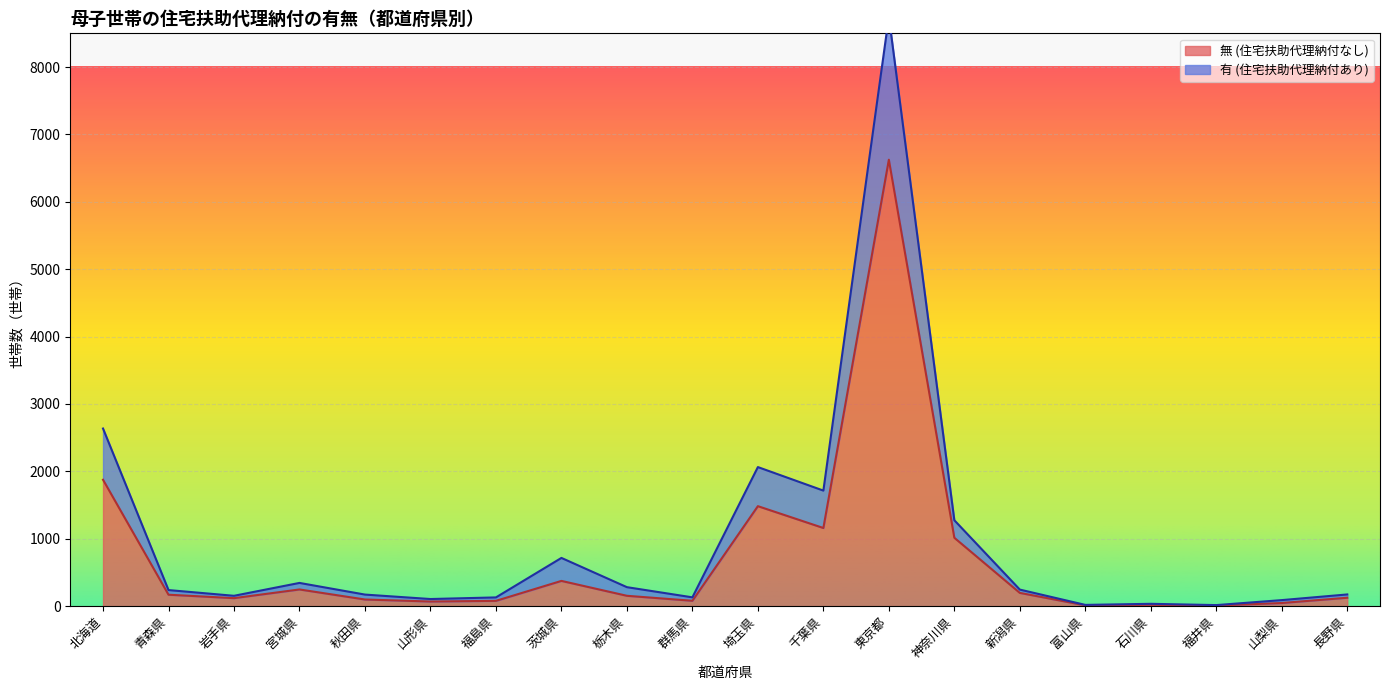

True or false: 無 (住宅扶助代理納付なし) and 有 (住宅扶助代理納付あり) intersect in this chart.

False